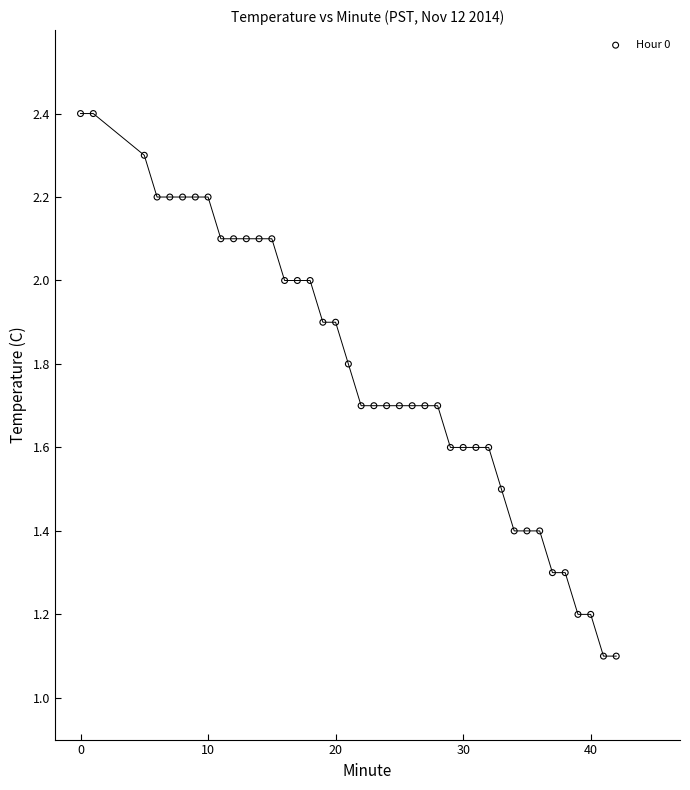

What is the range of X values (max minus min)?

42.0